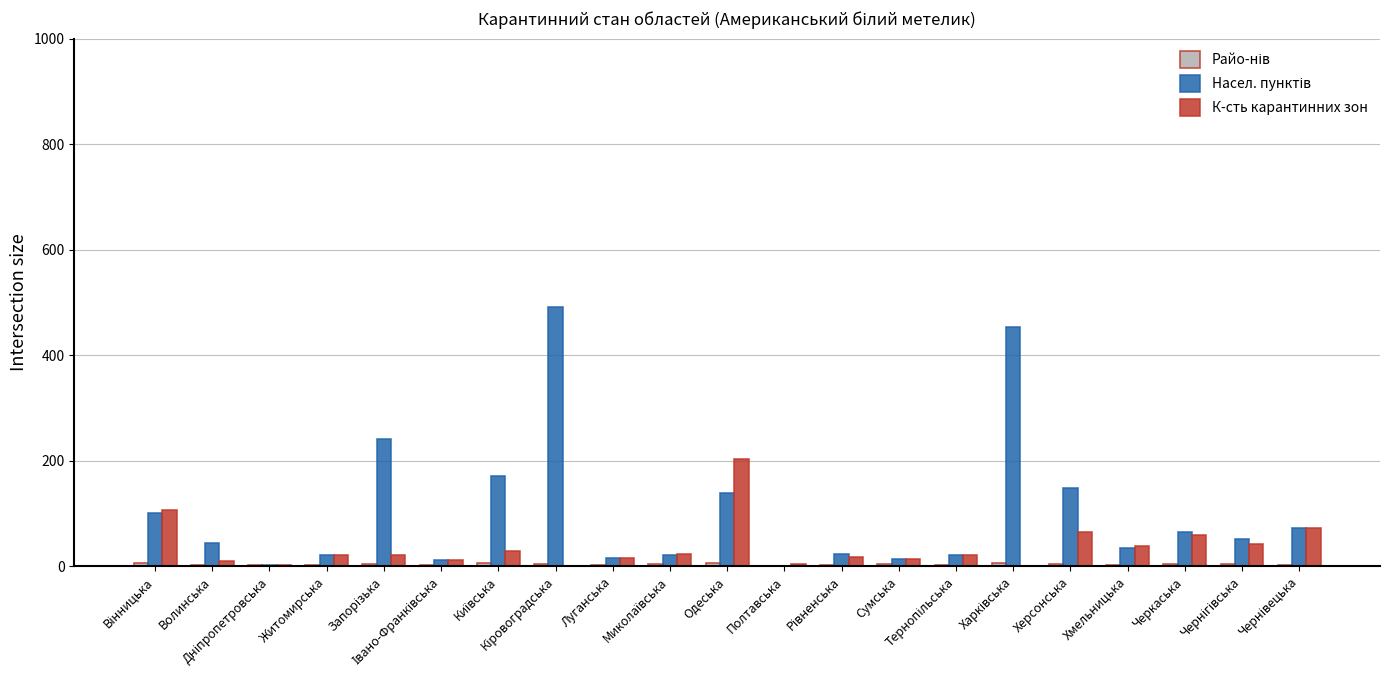

What is the maximum value shown in the chart?

492